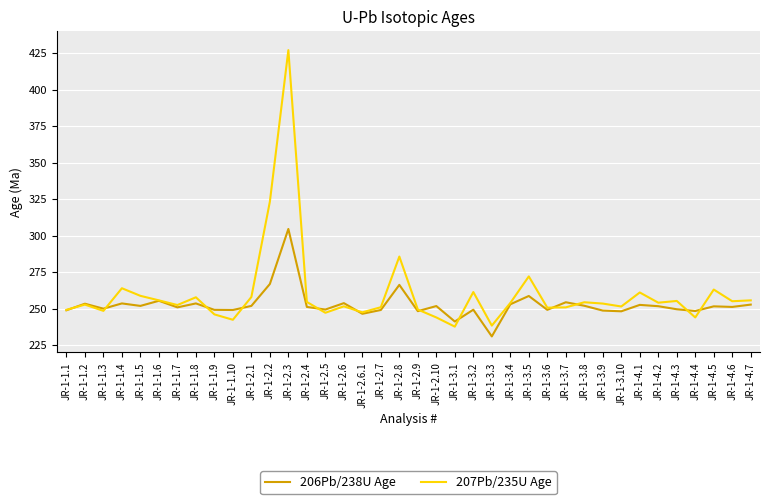

At how many categories does at least one series exceed 373?

1